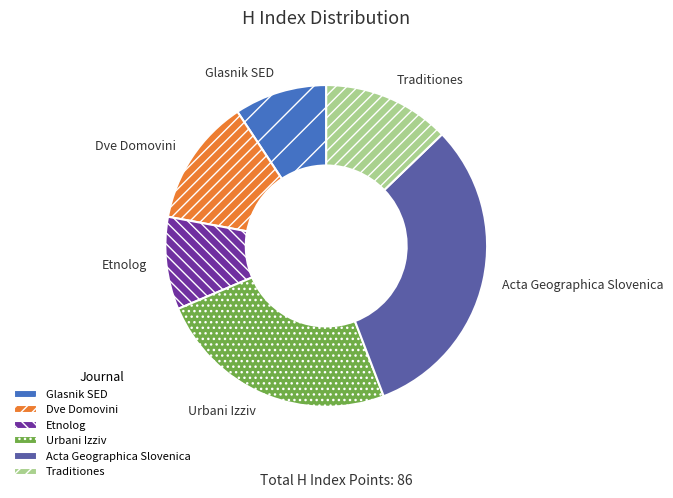

Is there a majority slice in this chart?

No